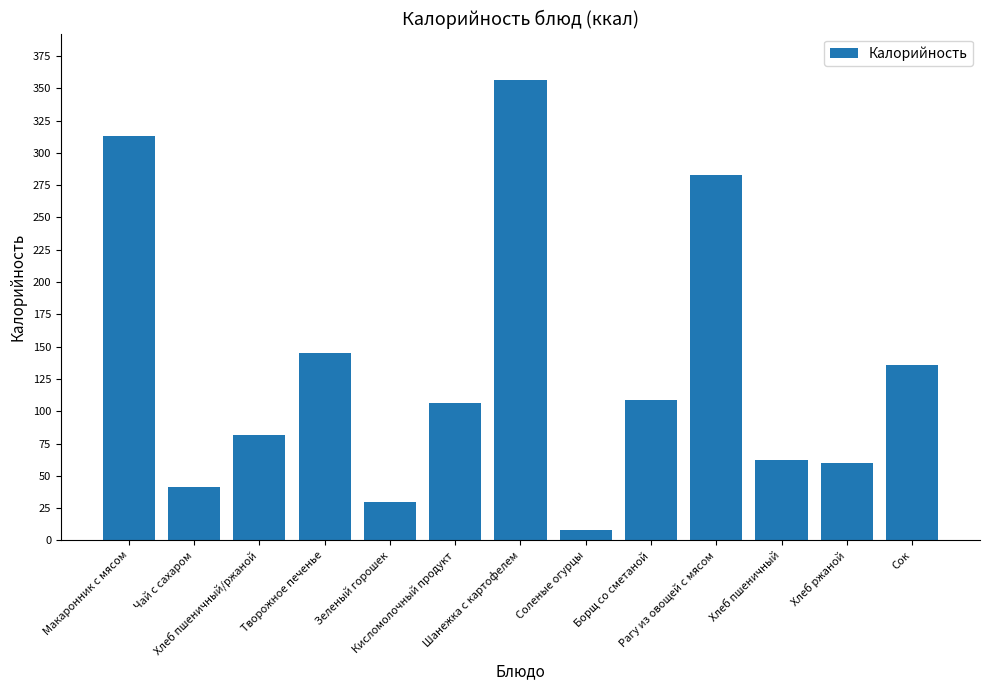

Reading right to left, extract all data points from this chart.

Сок=136.0	Хлеб ржаной=60.0	Хлеб пшеничный=62.4	Рагу из овощей с мясом=283.0	Борщ со сметаной=108.5	Соленые огурцы=8.4	Шанежка с картофелем=356.7	Кисломолочный продукт=106.0	Зеленый горошек=30.0	Творожное печенье=144.7	Хлеб пшеничный/ржаной=81.6	Чай с сахаром=41.0	Макаронник с мясом=313.0